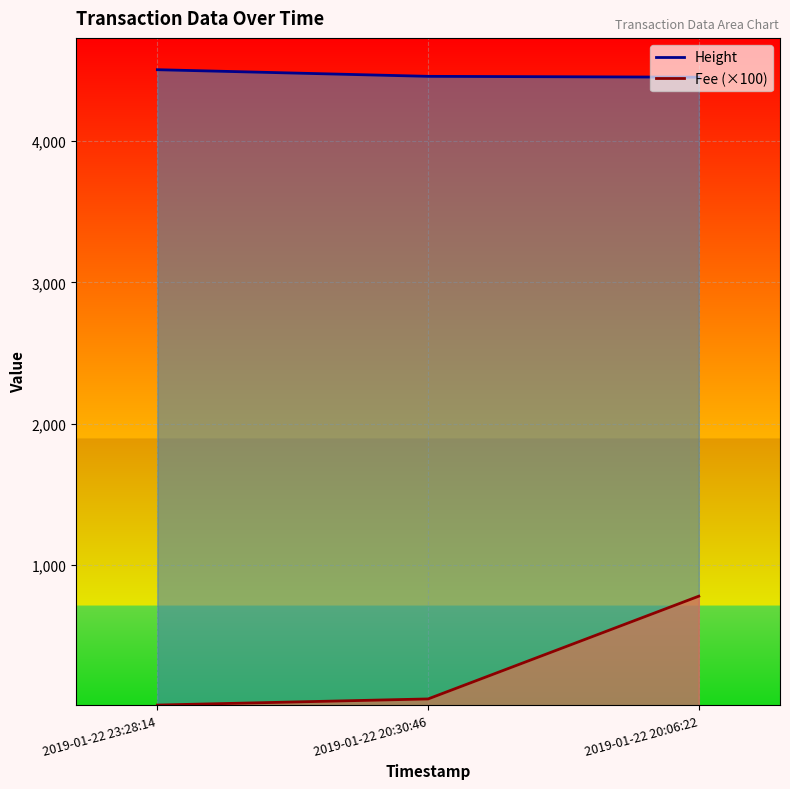

Is the value of Height at 2019-01-22 20:30:46 greater than the value of Fee at 2019-01-22 23:28:14?

Yes